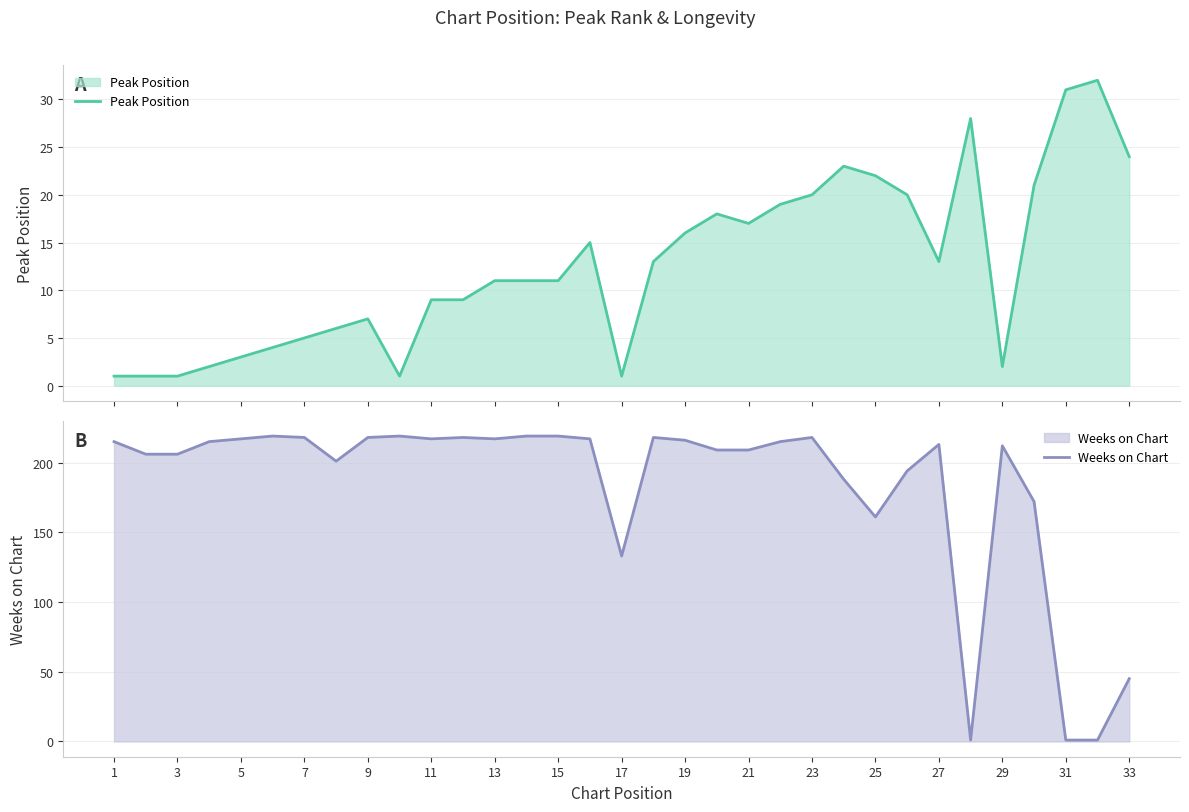

What is the value of the Weeks on Chart point at the 5th from the left?

217